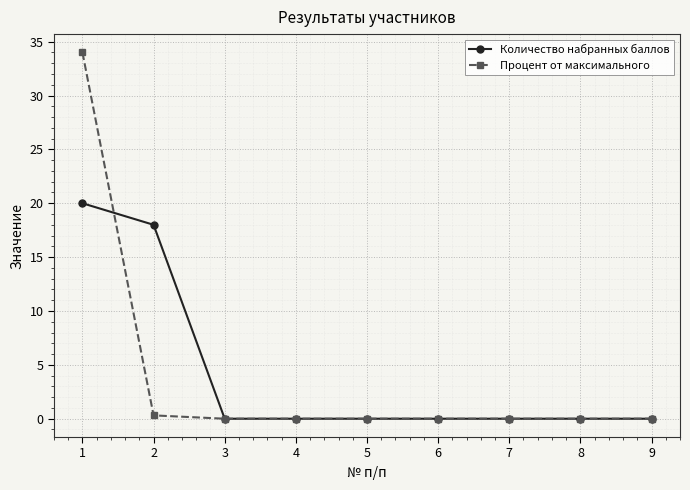

Count the number of data series in this chart.

2